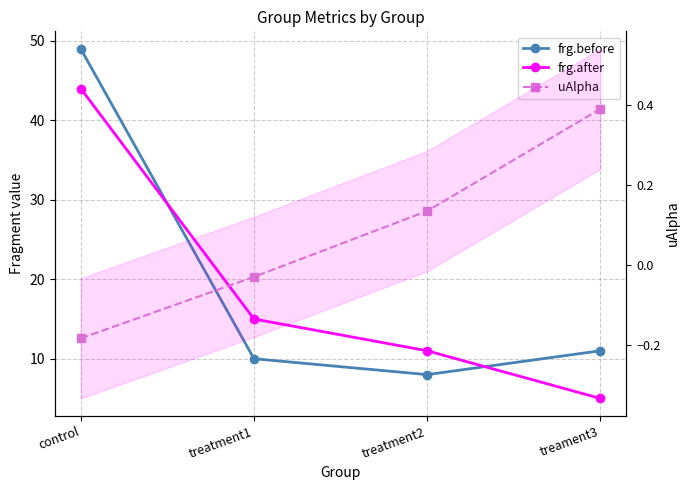

Reading right to left, extract all data points from this chart.

frg.before: treament3=11.0	treatment2=8.0	treatment1=10.0	control=49.0
frg.after: treament3=5.0	treatment2=11.0	treatment1=15.0	control=44.0
uAlpha: treament3=0.4	treatment2=0.1	treatment1=-0.0	control=-0.2